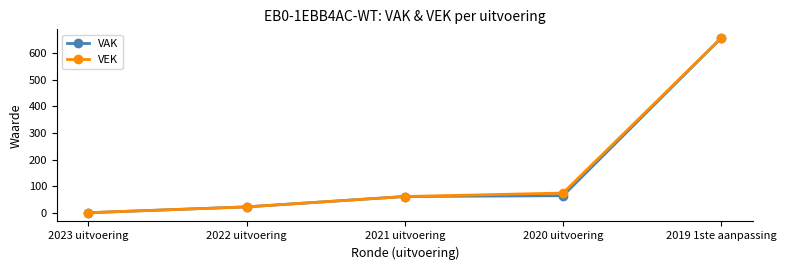

What is the difference between the VEK values at 2022 uitvoering and 2020 uitvoering?

52